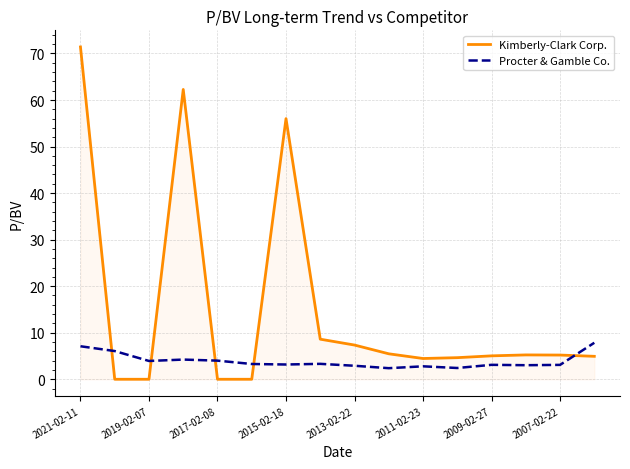

List the series in order of their peak value, lowest first.

Procter & Gamble Co., Kimberly-Clark Corp.